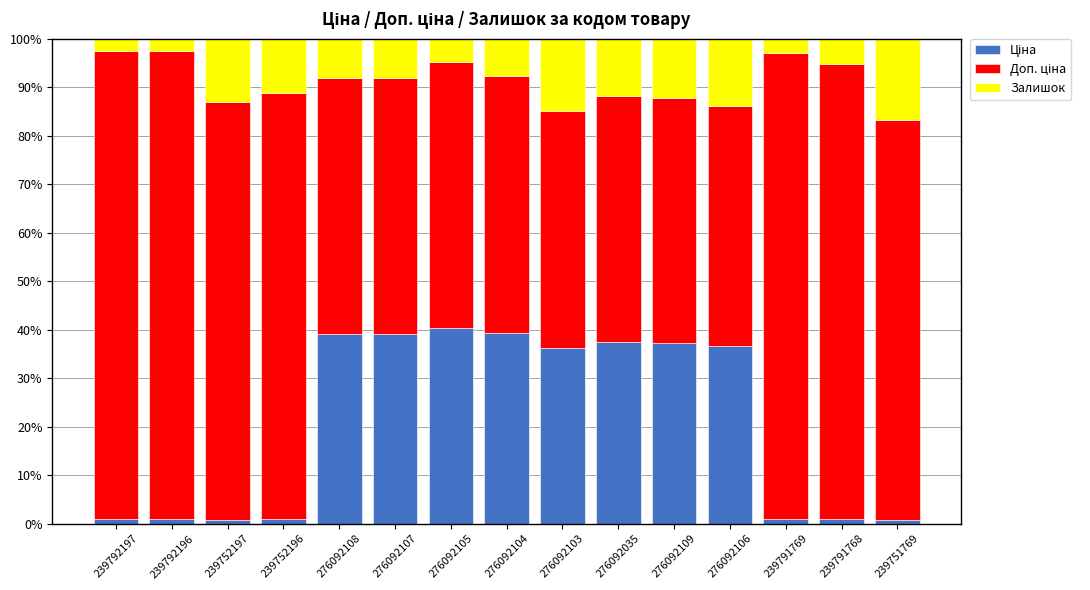

What is the total value across all series at 276092106?

100.0